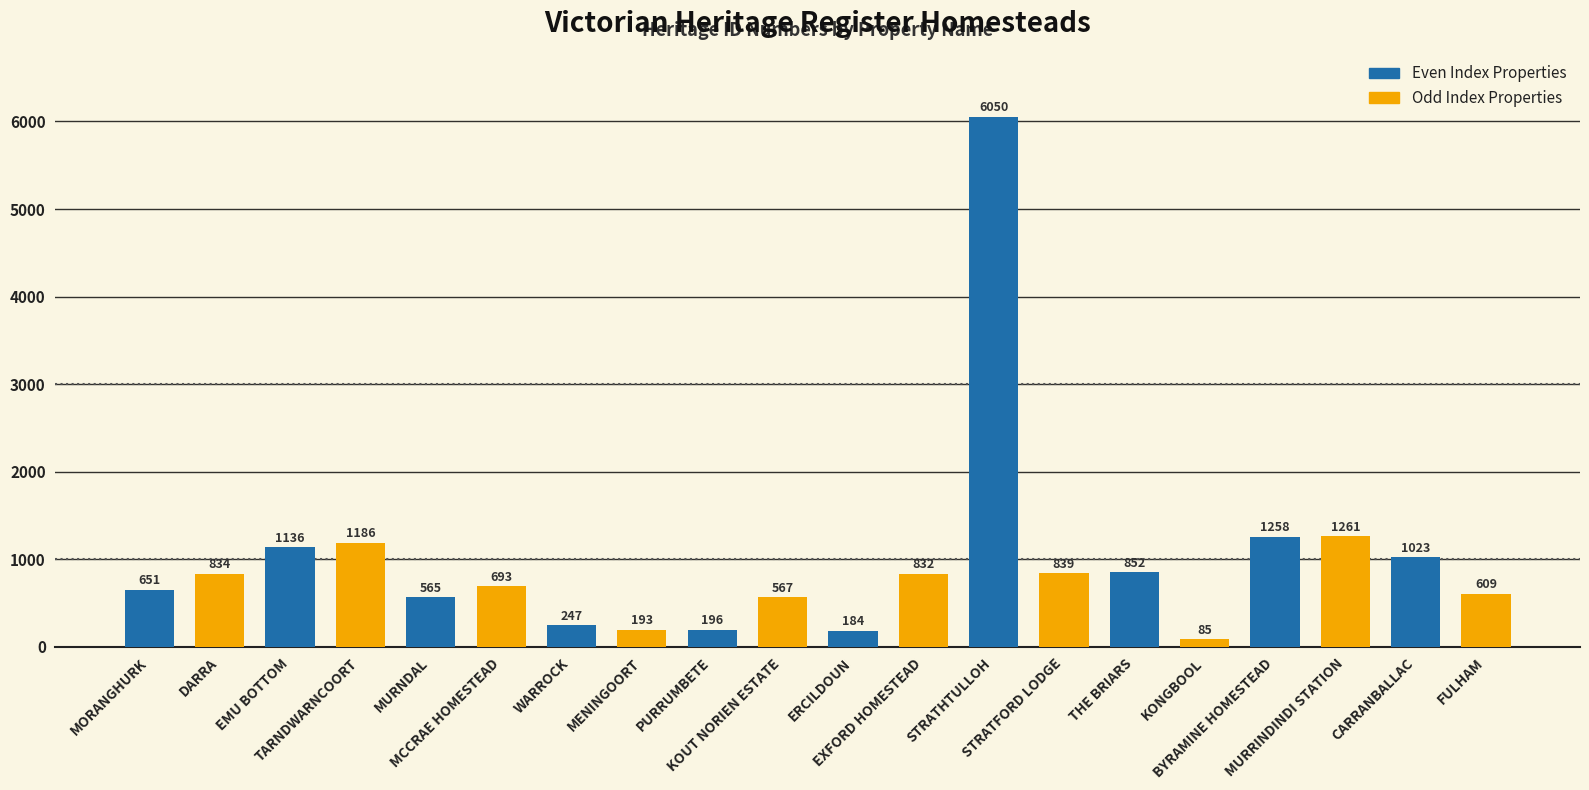

Rank the categories by Even Index Properties value from lowest to highest.

ERCILDOUN, PURRUMBETE, WARROCK, MURNDAL, MORANGHURK, THE BRIARS, CARRANBALLAC, EMU BOTTOM, BYRAMINE HOMESTEAD, STRATHTULLOH